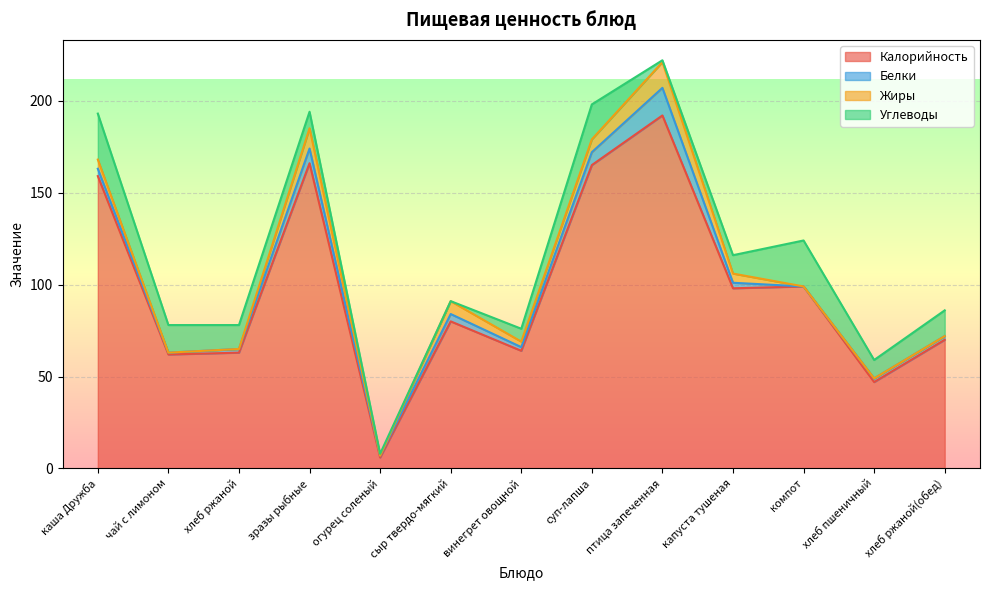

What is the average value of the Белки series?

4